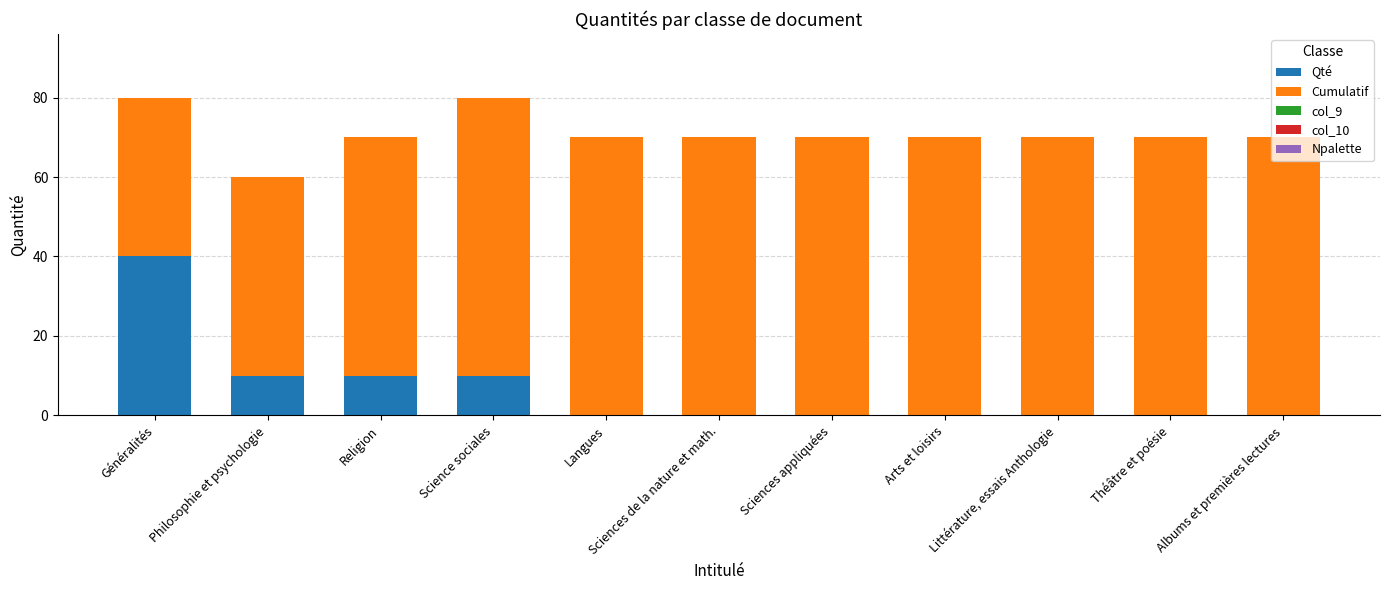

The value of Qté at Religion is 6. True or false?

False